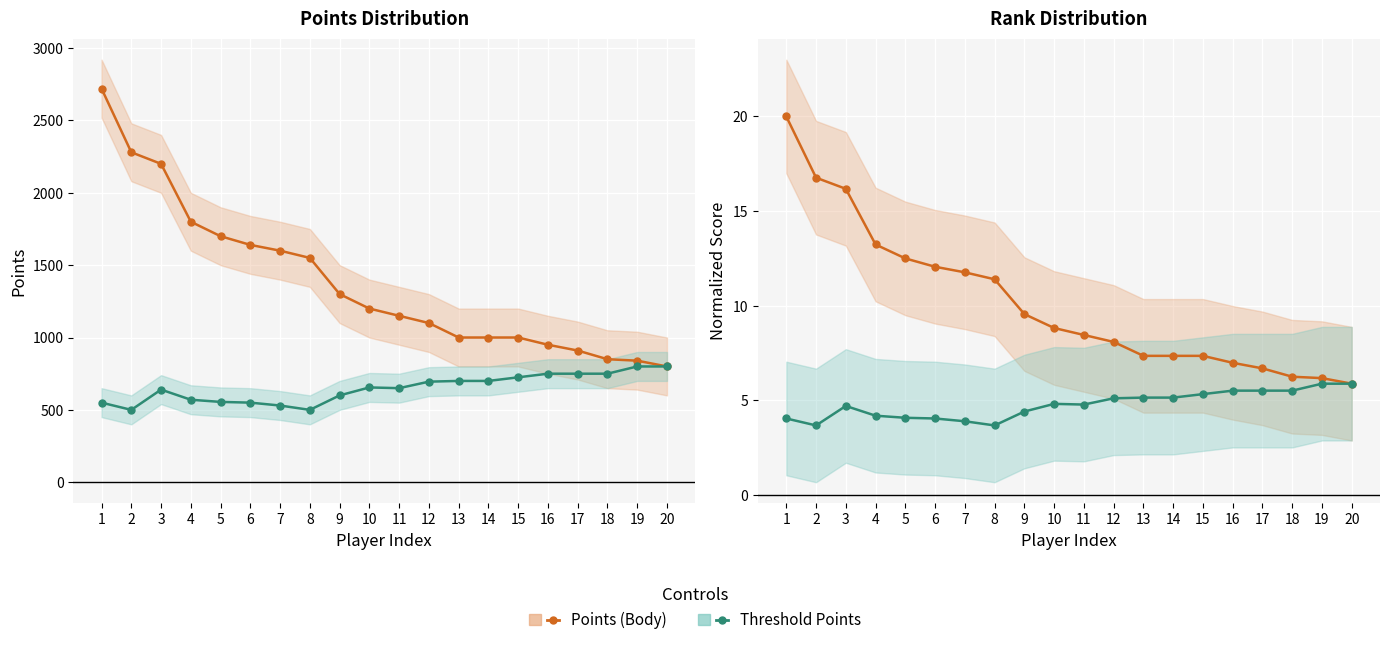

What is the sum of all Threshold Points values?

95.4